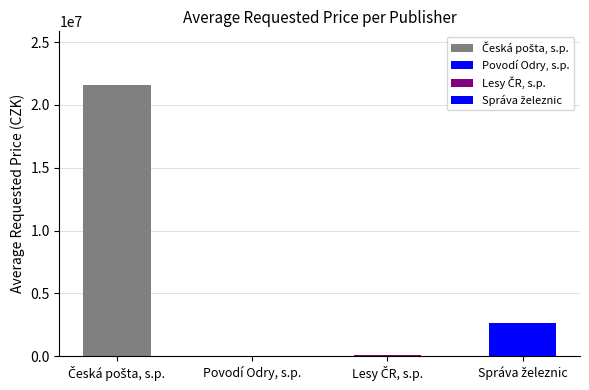

The value at Správa železnic is 2625000. True or false?

True